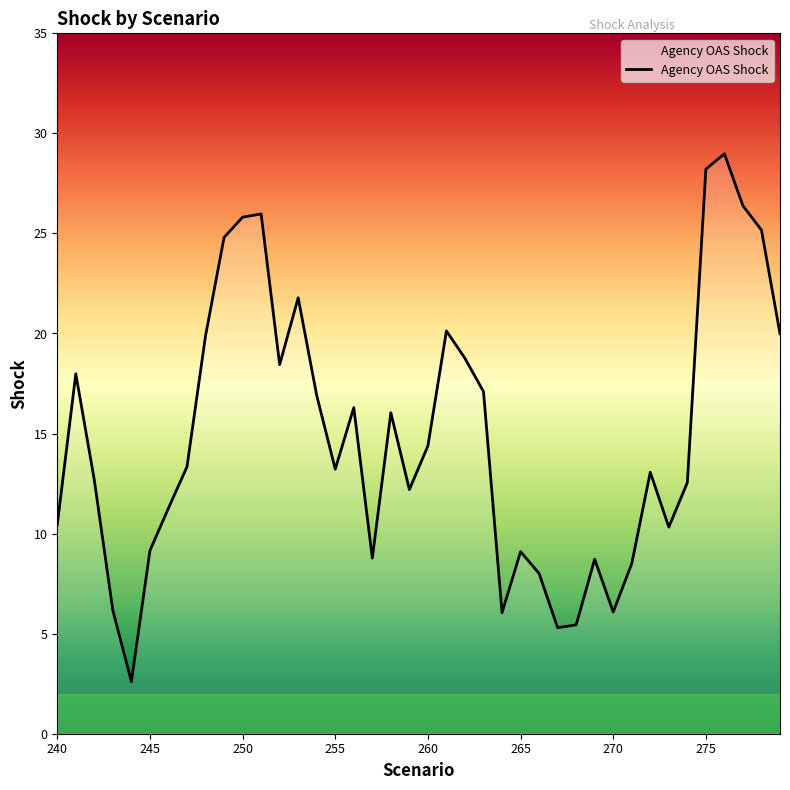

What is the smallest value displayed?

2.6